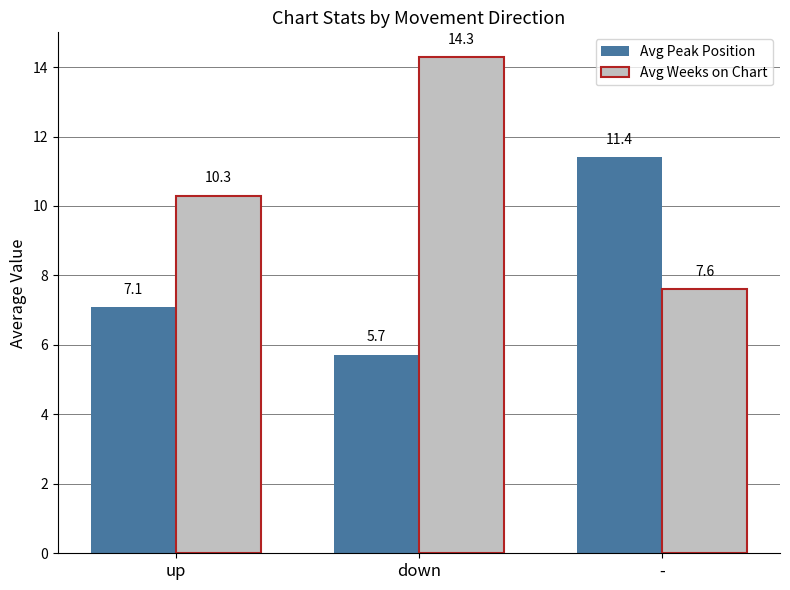

Is it true that Avg Weeks on Chart equals 14.3 at down?

True